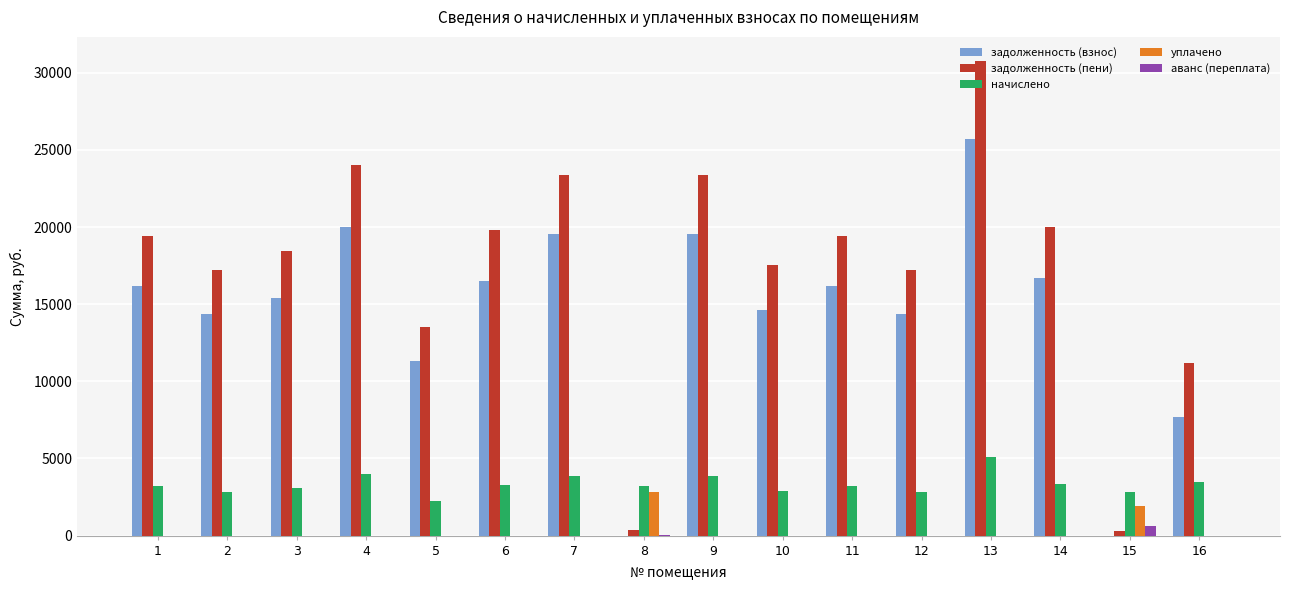

What is the sum of all задолженность (пени) values?

276044.7